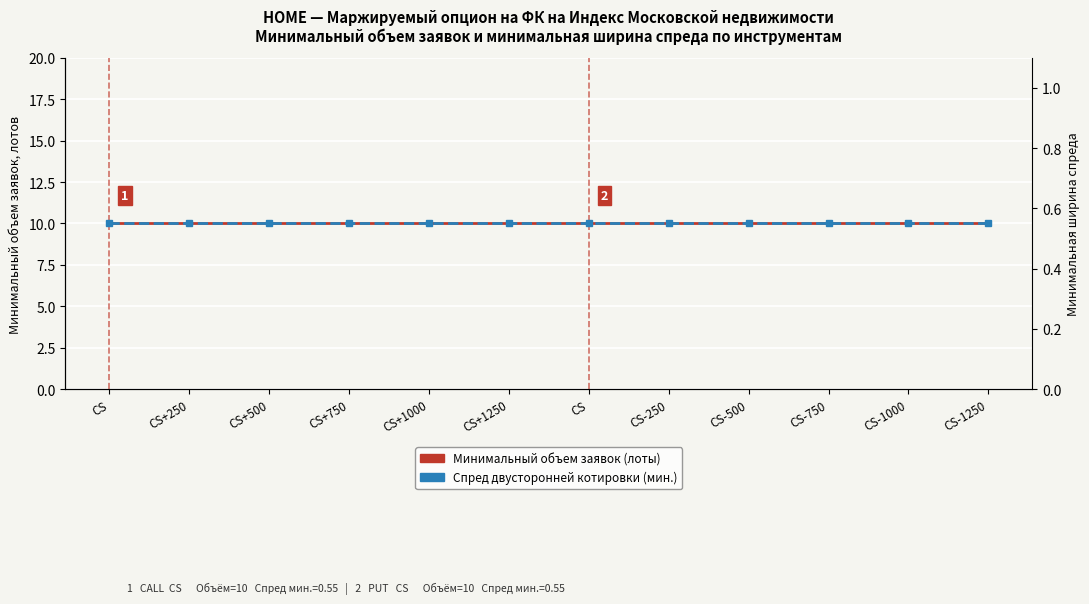

Count the number of data series in this chart.

2